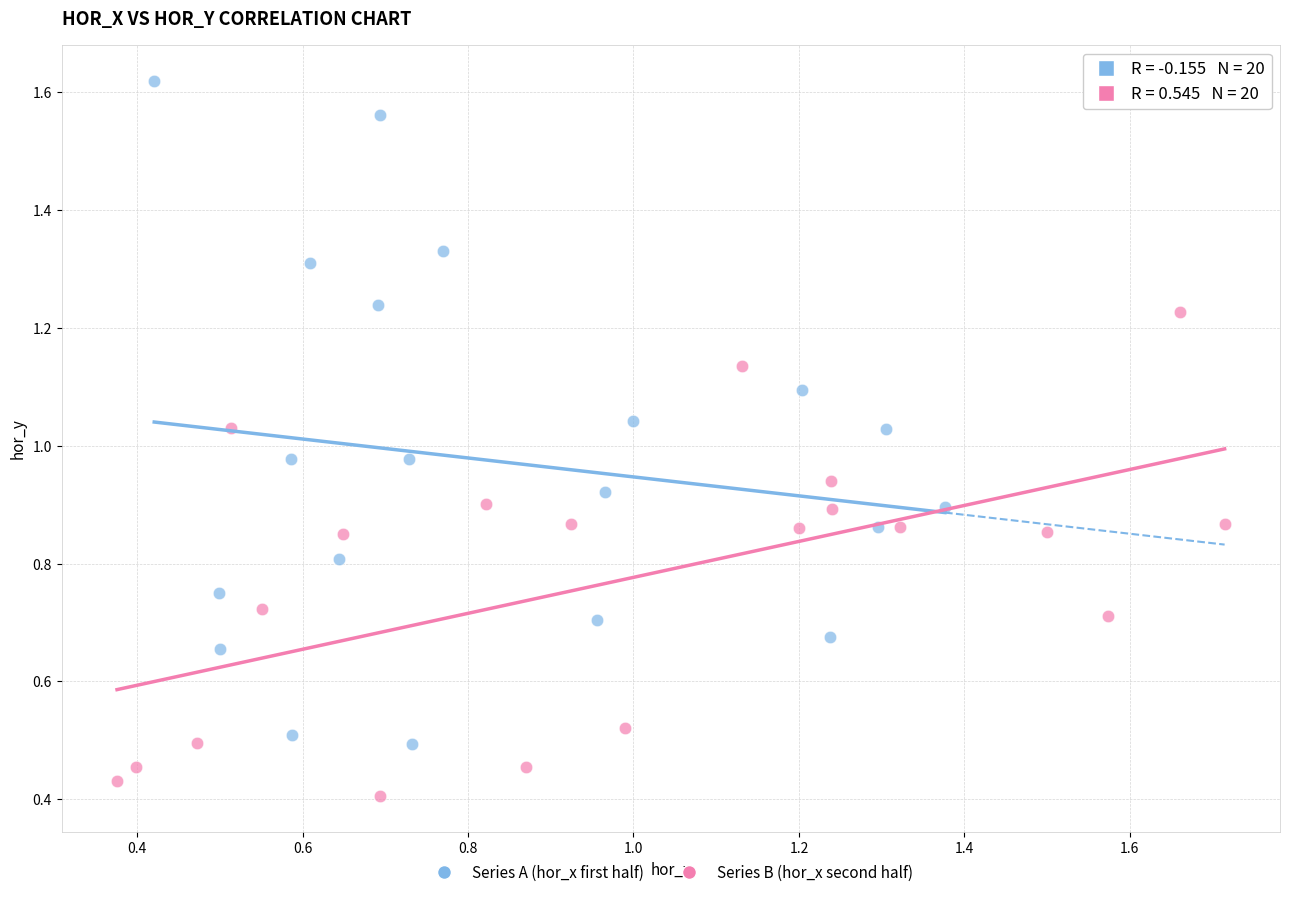

Which series contains the highest Y value?

Series A (hor_x first half)